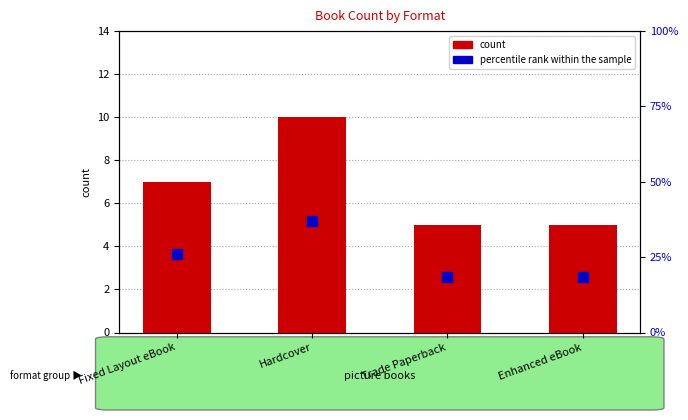

What is the total value across all series at Trade Paperback?

23.5